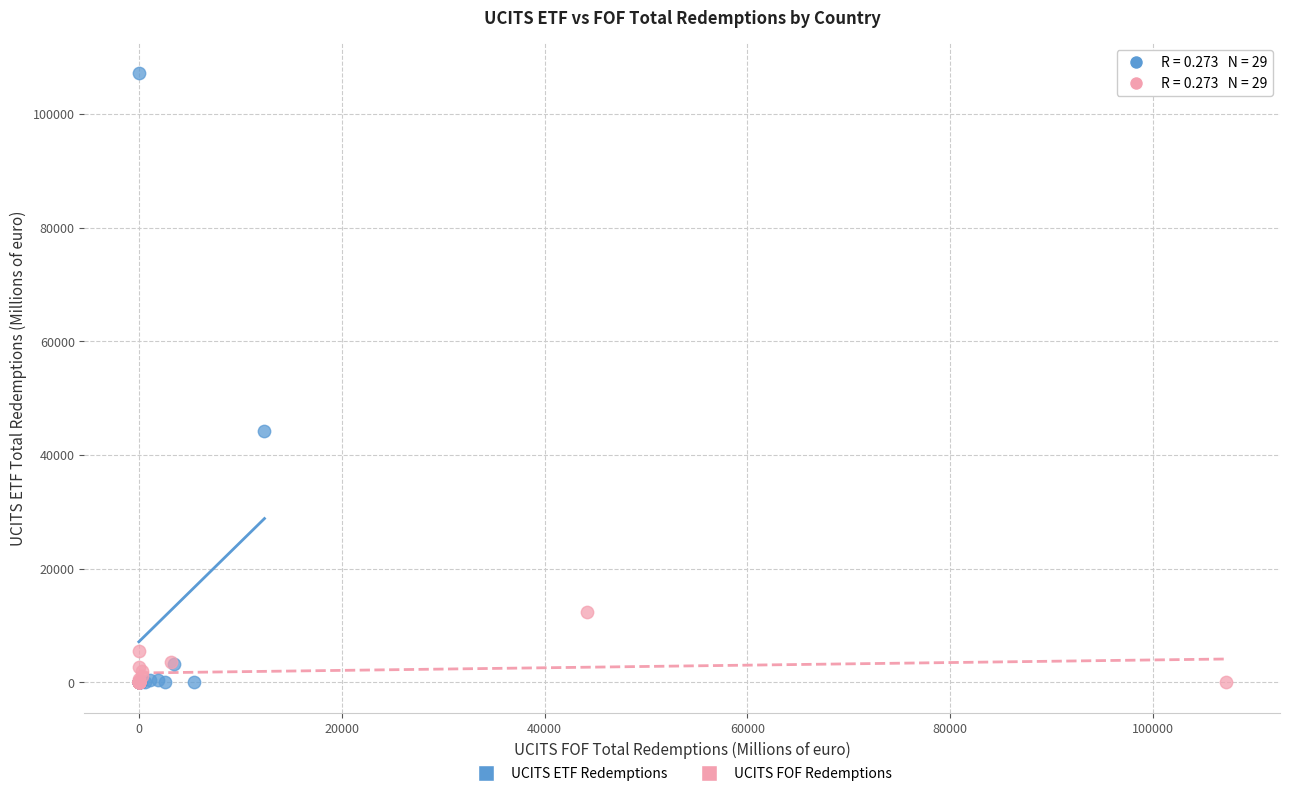

Which series reaches the maximum Y coordinate?

UCITS ETF Redemptions